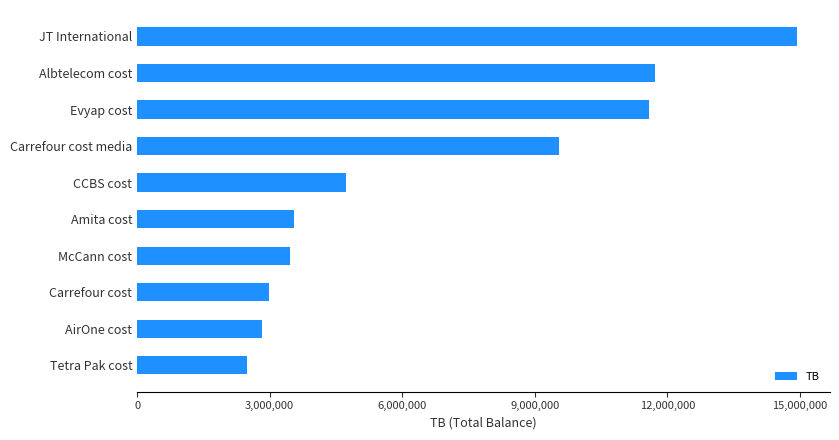

What is the difference between the second highest and second lowest values?

8887233.3